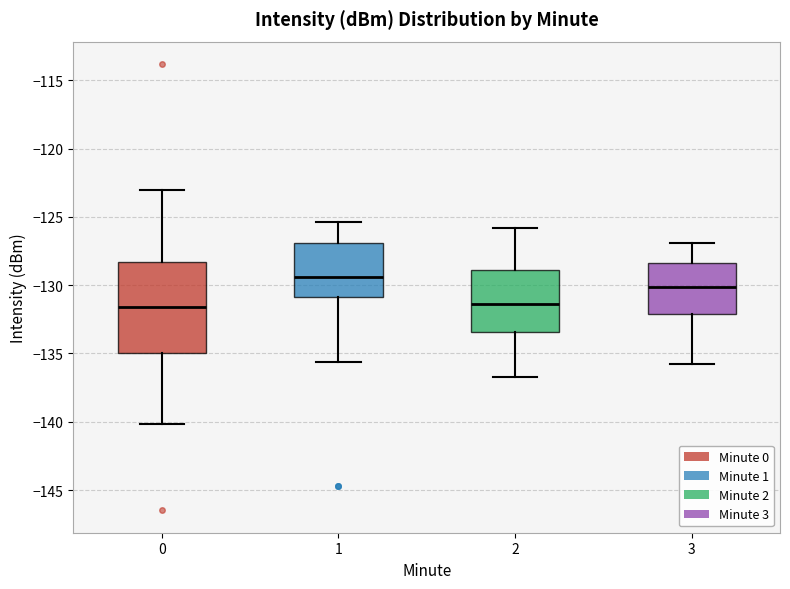

Reading left to right, transcribe this box plot: for each box, give where its median line is, the range the box spans, and where its two whiskers end, as read against the y-axis. The values are not printed on the chart, so give them approximately, as read against the axis.

0: median -131.5, box -135.0 to -128.5, whiskers -140.0 to -123.0
1: median -129.5, box -131.0 to -127.0, whiskers -135.5 to -125.5
2: median -131.5, box -133.5 to -129.0, whiskers -136.5 to -126.0
3: median -130.0, box -132.0 to -128.5, whiskers -136.0 to -127.0